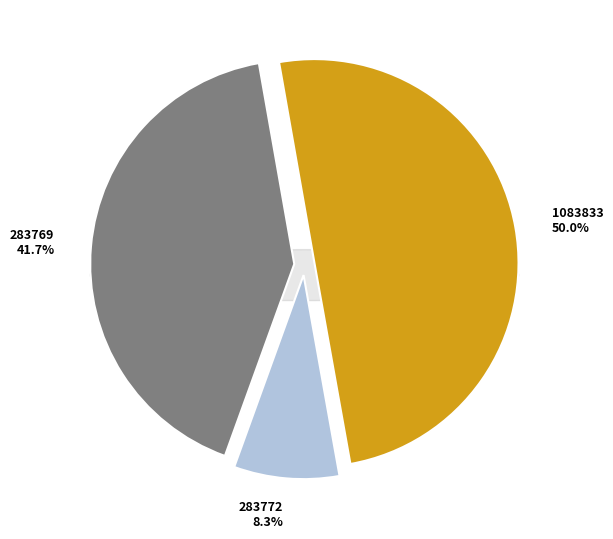

How many slices are in this pie chart?

3